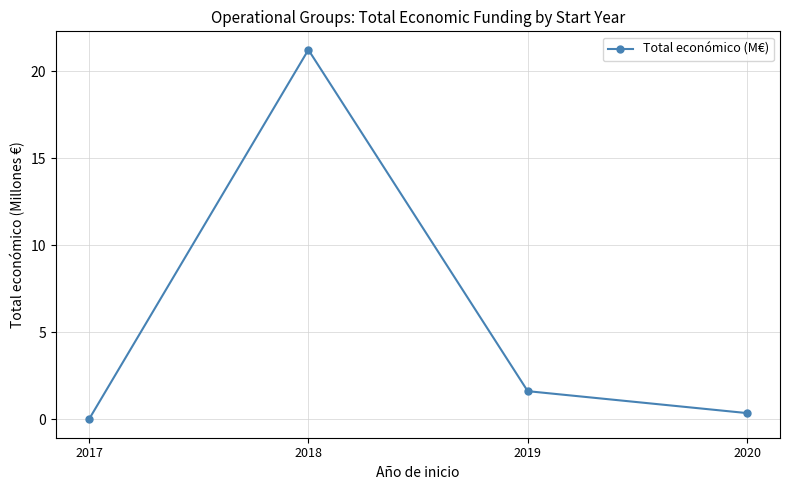

What is the sum of all values?

23.2